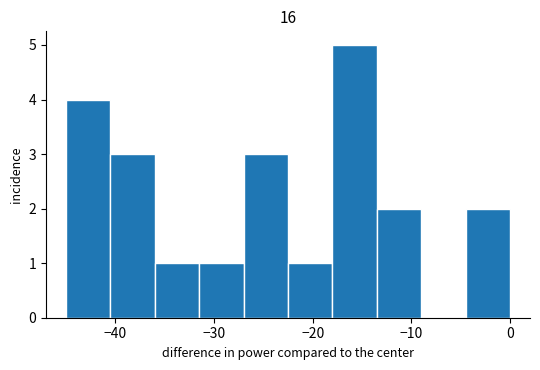

Reading left to right, transcribe this chart: for each bar, give the range it covers on the x-axis and its height. Neither the bar edges nor the heights are printed on the chart, so give them approximately, as read against the axes.

-45.0 to -40.5: 4
-40.5 to -36.0: 3
-36.0 to -31.5: 1
-31.5 to -27.0: 1
-27.0 to -22.5: 3
-22.5 to -18.0: 1
-18.0 to -13.5: 5
-13.5 to -9.0: 2
-9.0 to -4.5: 0
-4.5 to 0.0: 2